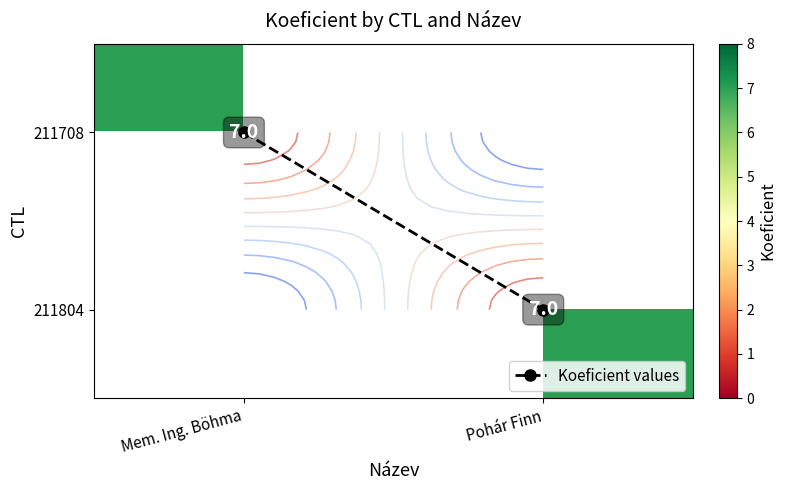

True or false: Koeficient values has a value of 0 at Mem. Ing. Böhma.

True